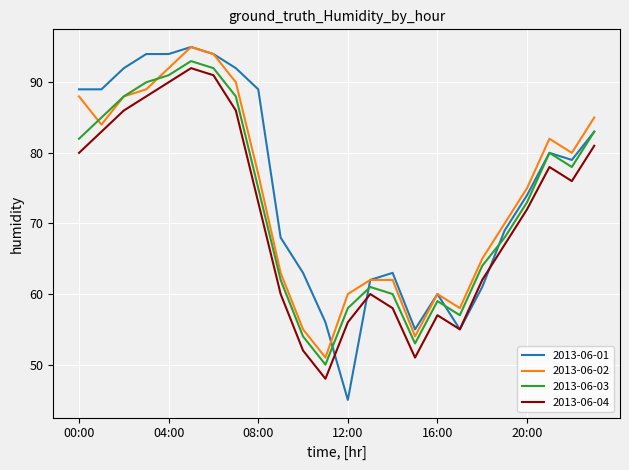

List the series in order of their overall mean, highest first.

2013-06-01, 2013-06-02, 2013-06-03, 2013-06-04